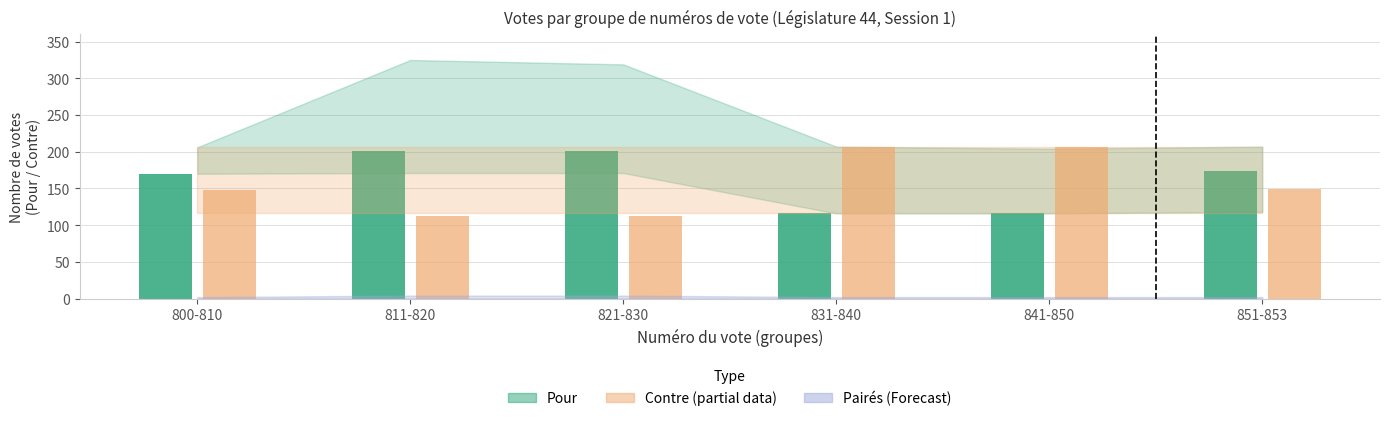

What is the total value across all series at 821-830?

314